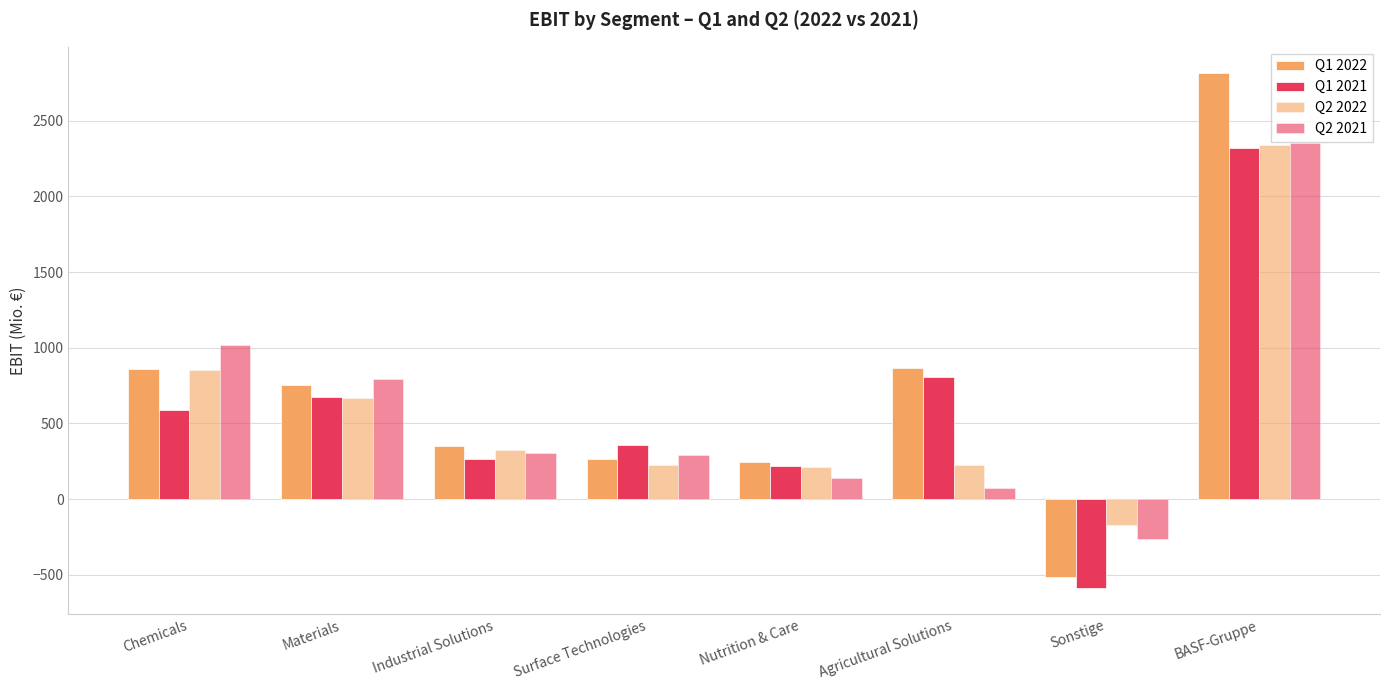

How many positive values does the Q2 2022 series have?

7